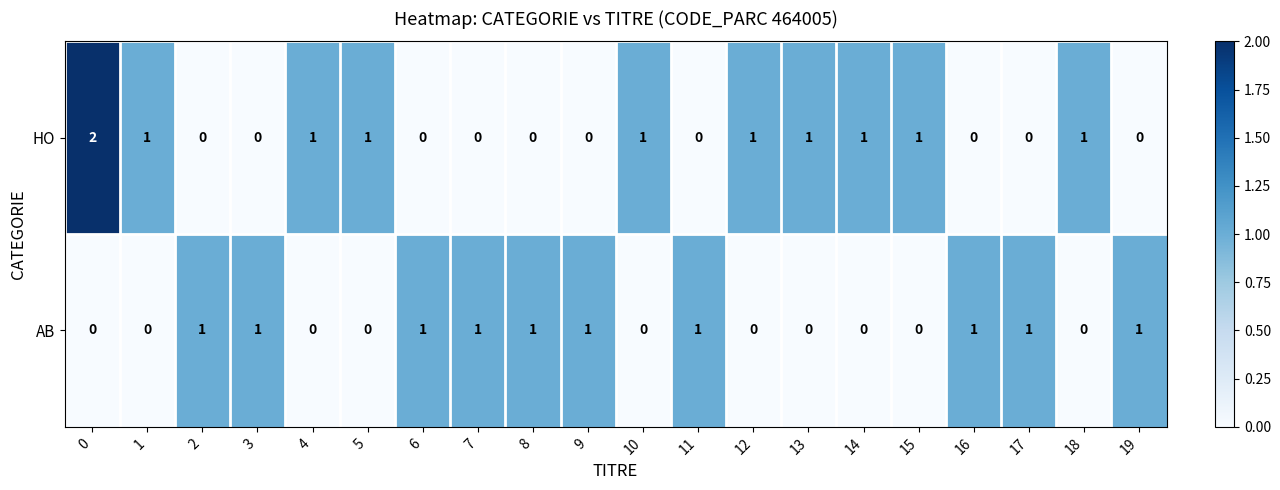

Rank the series by their maximum value, from lowest to highest.

AB, HO